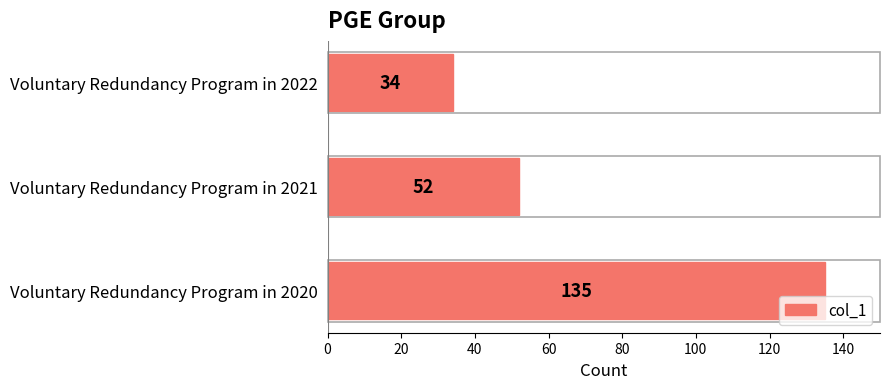

Is it true that the value at Voluntary Redundancy Program in 2020 is 182?

False